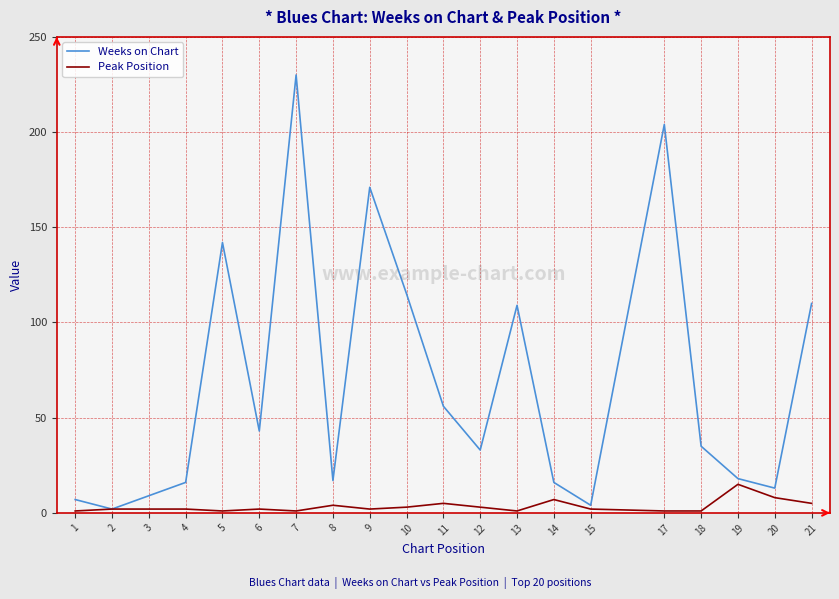

Is it true that Weeks on Chart equals 4 at 15?

True